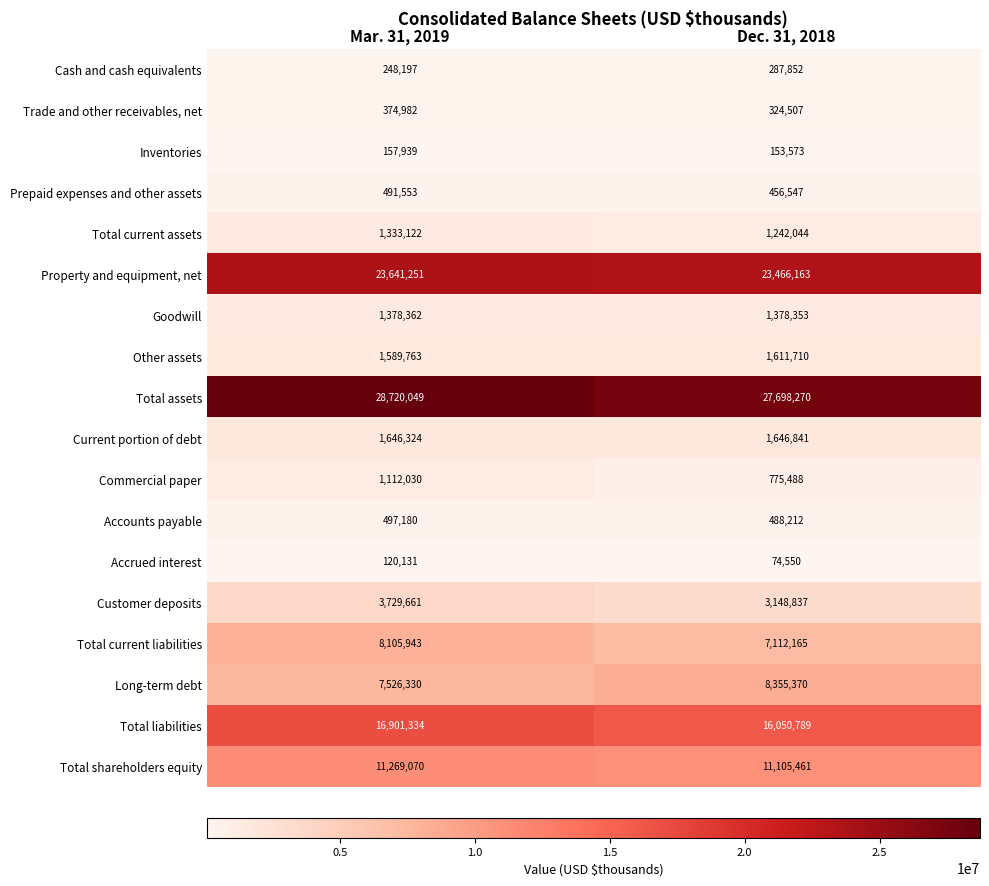

Rank the series at Mar. 31, 2019 from highest to lowest value.

Total assets, Property and equipment, net, Total liabilities, Total shareholders equity, Total current liabilities, Long-term debt, Customer deposits, Current portion of debt, Other assets, Goodwill, Total current assets, Commercial paper, Accounts payable, Prepaid expenses and other assets, Trade and other receivables, net, Cash and cash equivalents, Inventories, Accrued interest